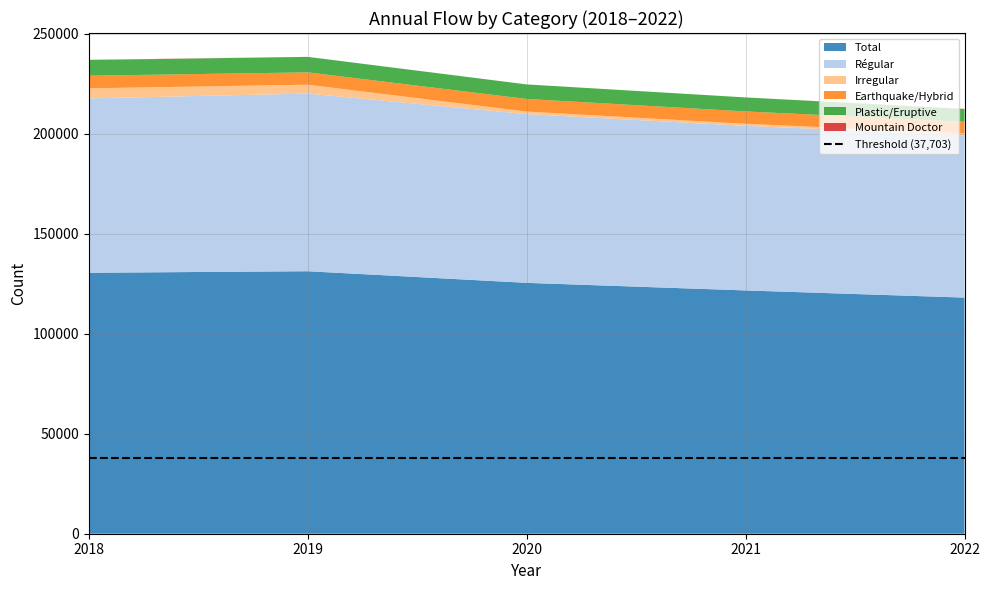

Reading right to left, what are all the values shown in this chart?

Total: 118113	121696	125488	131299	130538
Régular: 81178	82333	84395	88862	87213
Irregular: 921	1028	1292	4449	5034
Earthquake/Hybrid: 5870	6176	6304	6171	6311
Plastic/Eruptive: 6337	7010	7268	7747	7835
Mountain Doctor: 106	0	0	0	115